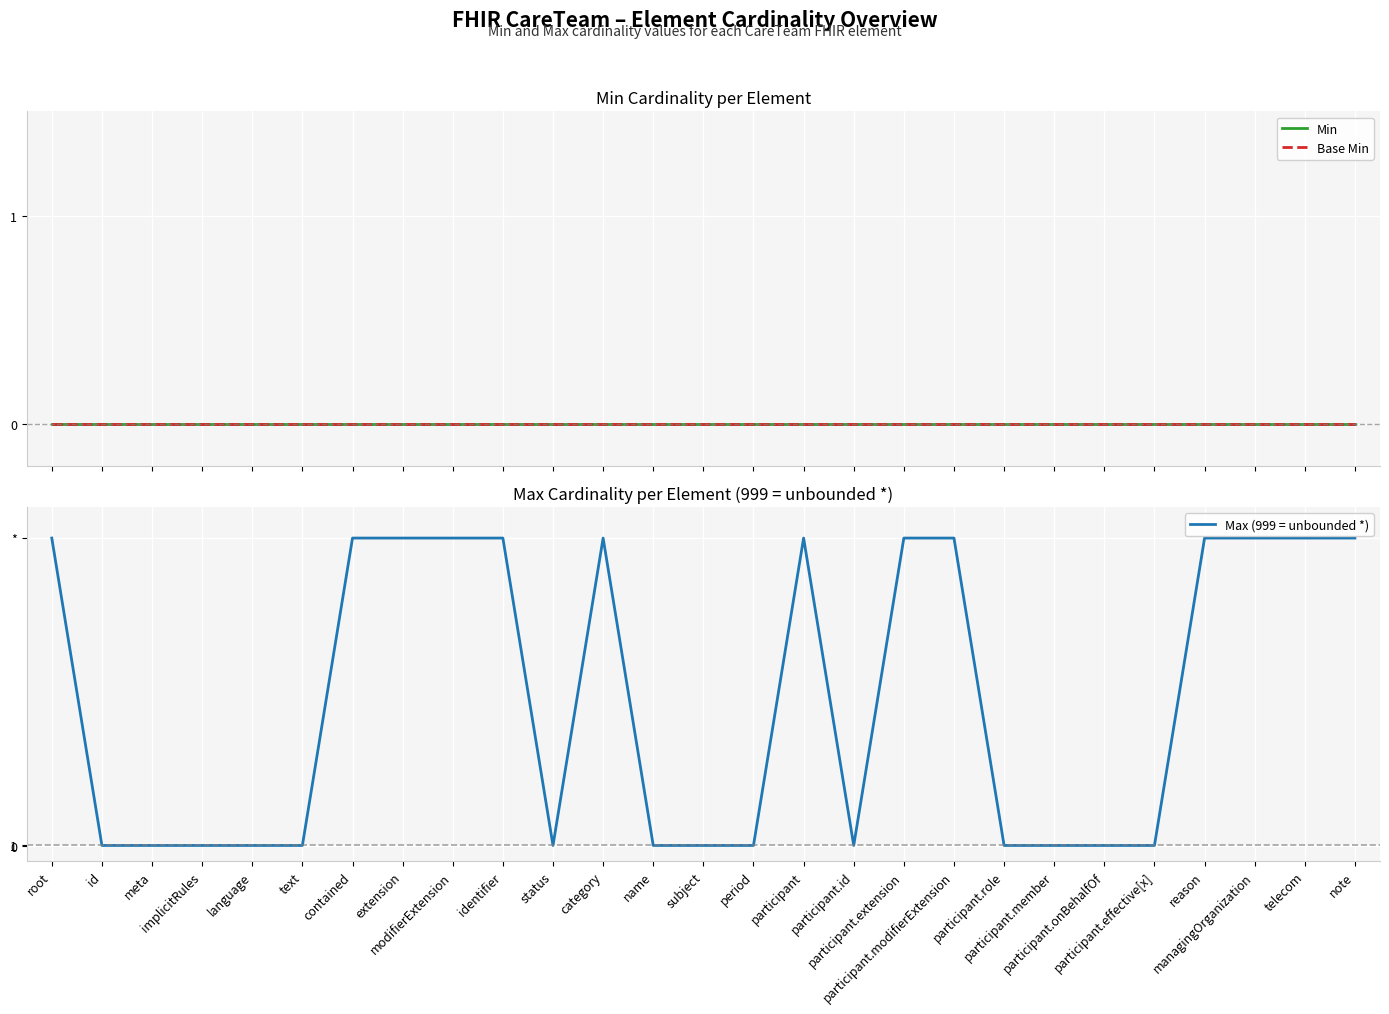

True or false: Min has more than 1 points higher than both neighbors.

False